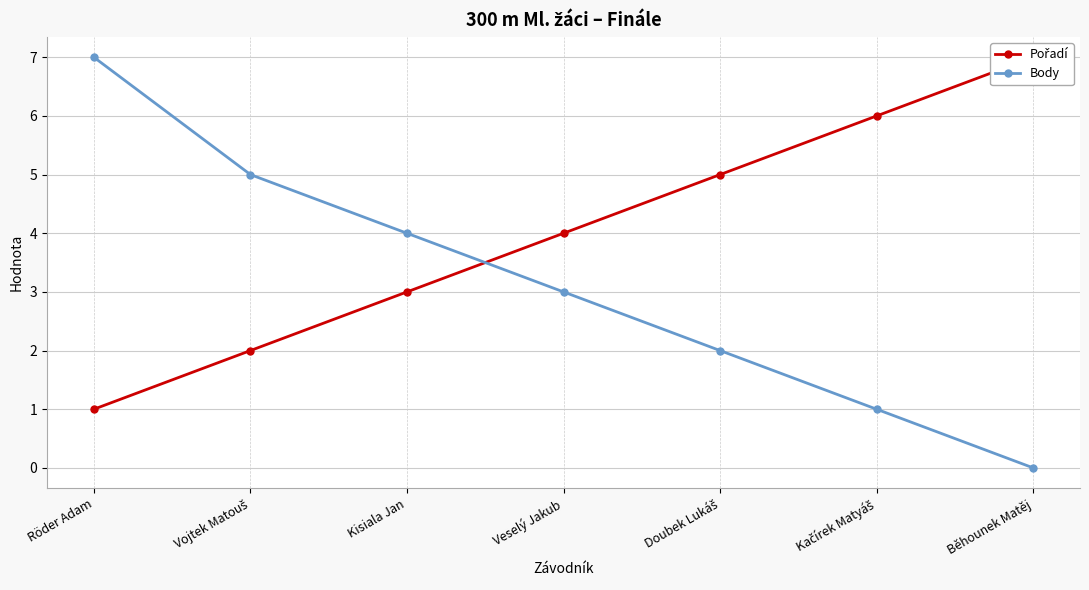

What is the difference between the highest and lowest values at Doubek Lukáš?

3